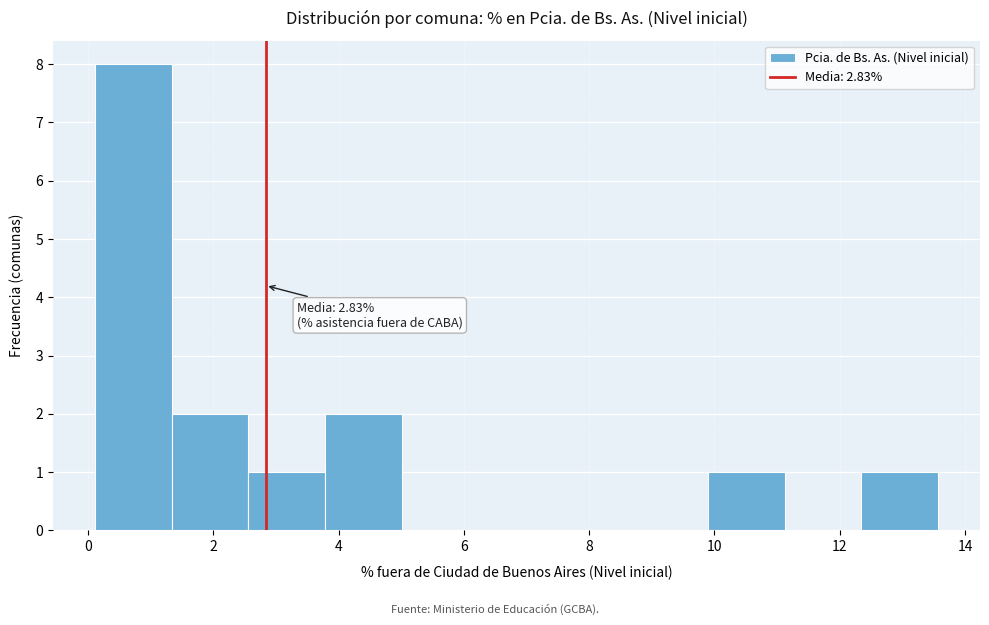

Over which range of the x-axis is the bar tallest?

0.2 to 1.4